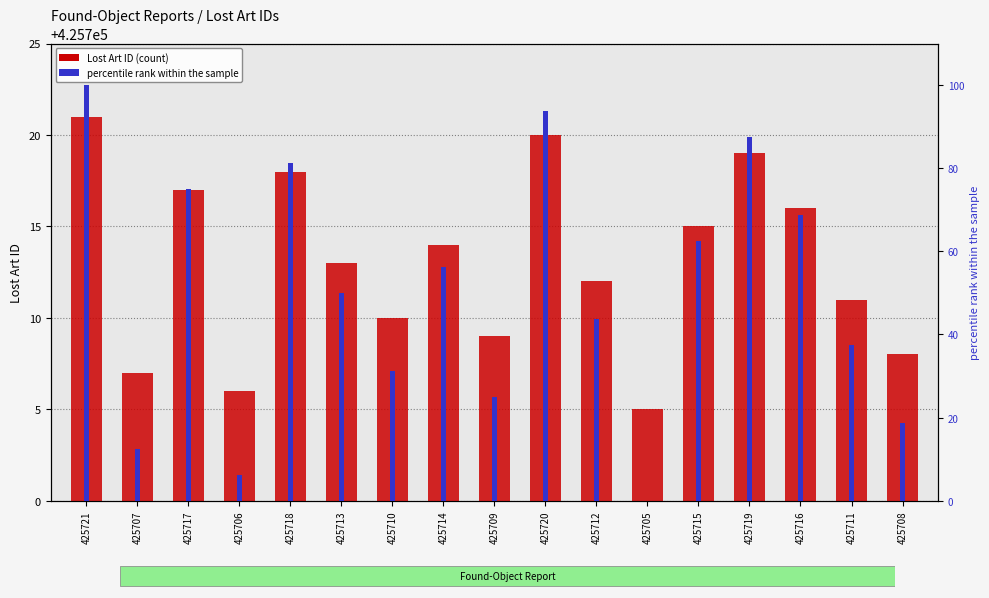

What is the sum of all Lost Art ID values?

7237121.0